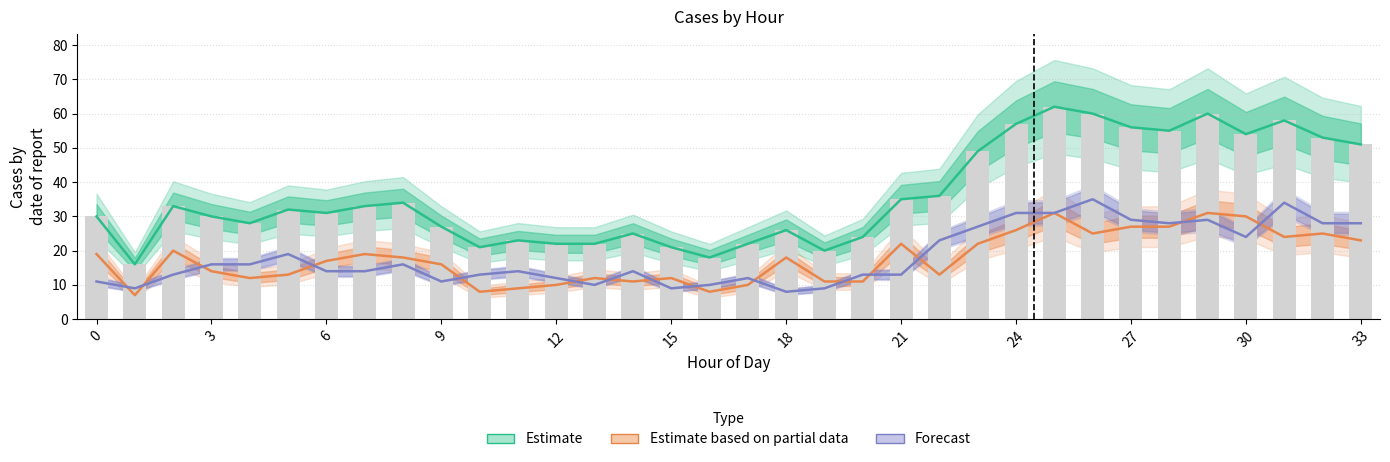

At how many categories does at least one series exceed 16?

33